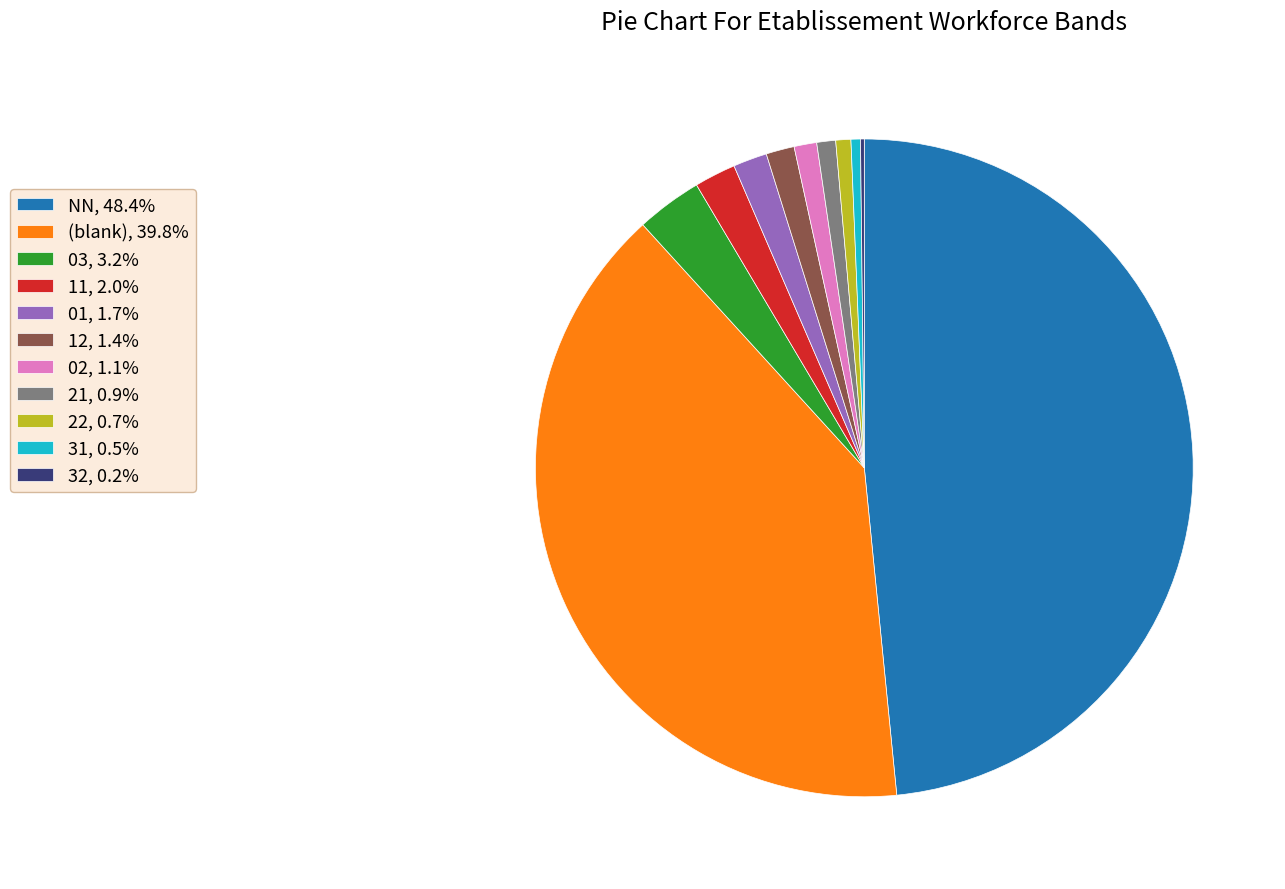

What is the ratio of the value at 02, 1.1% to the value at 01, 1.7%?

0.7